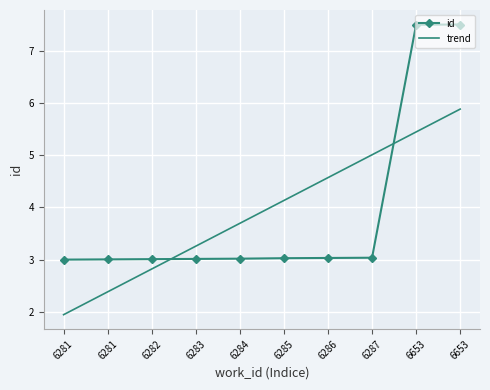

Read the id value at 6284.

3.0